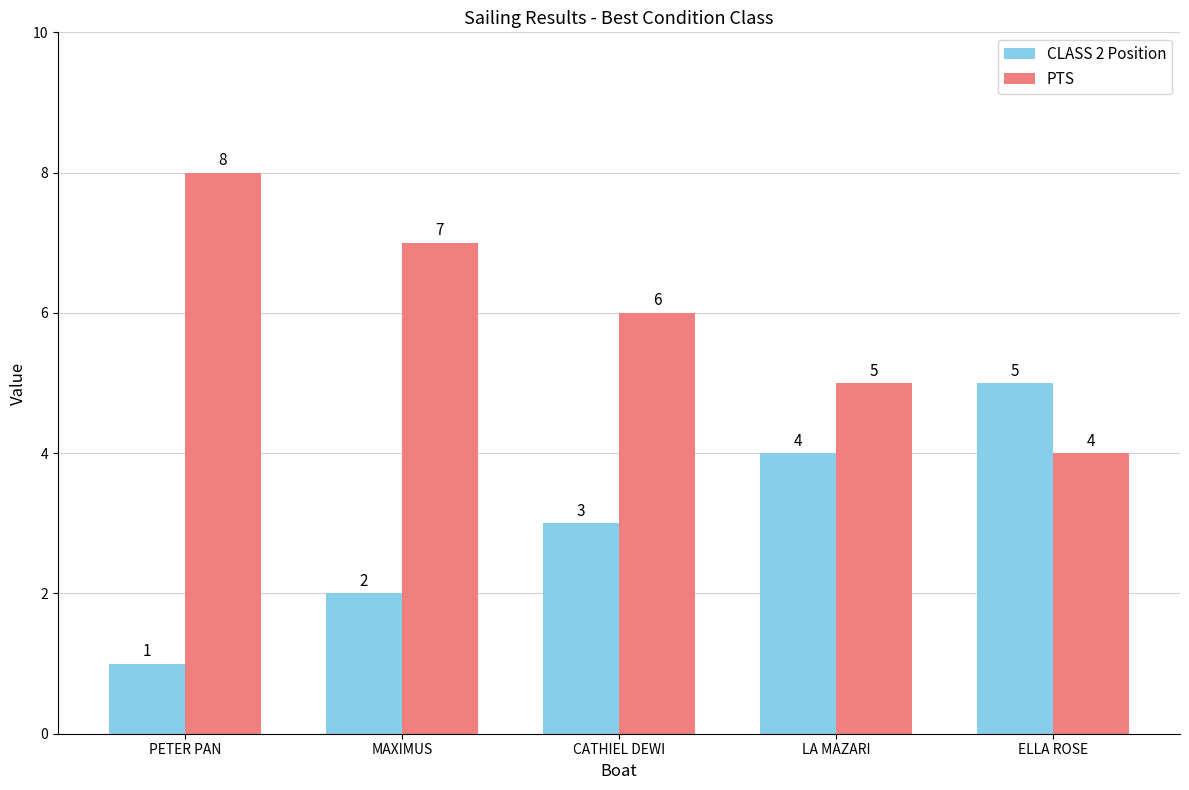

What value does the CLASS 2 Position series have at ELLA ROSE?

5